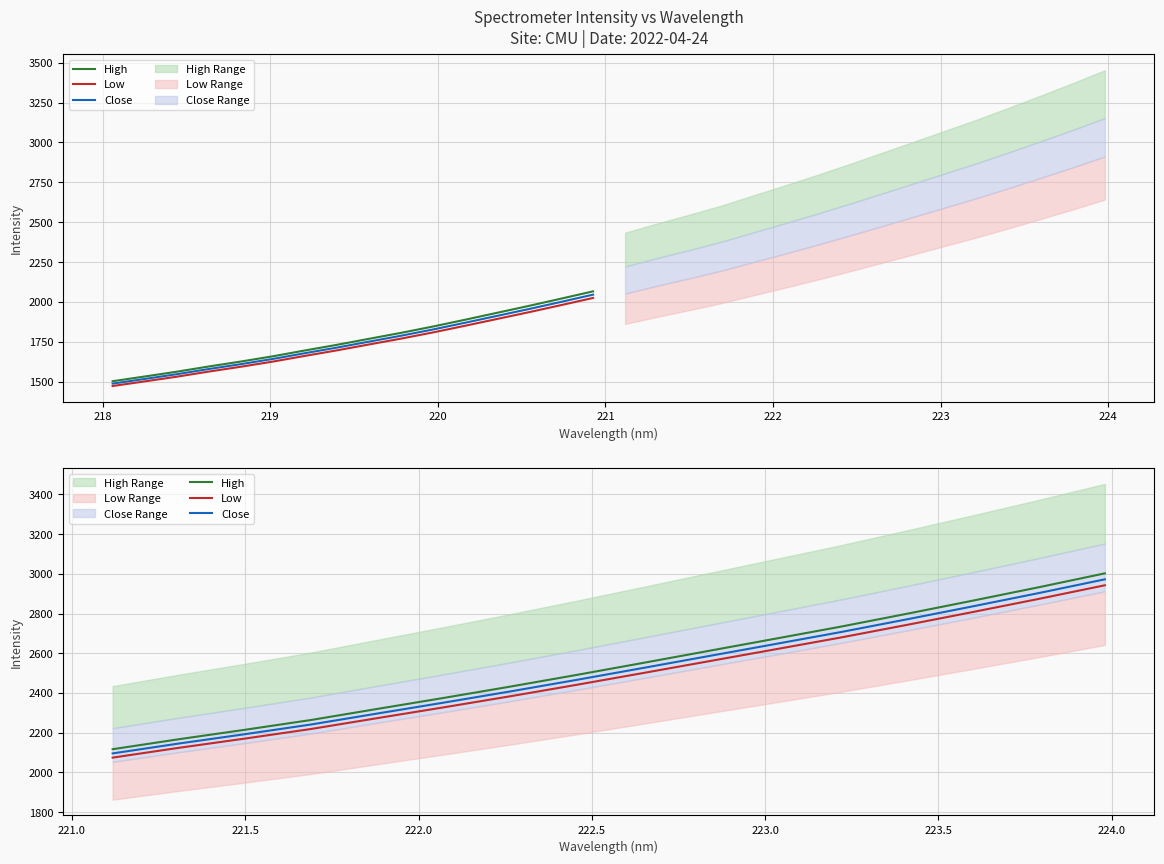

What is the difference between the highest and lowest values at 222?

47.5